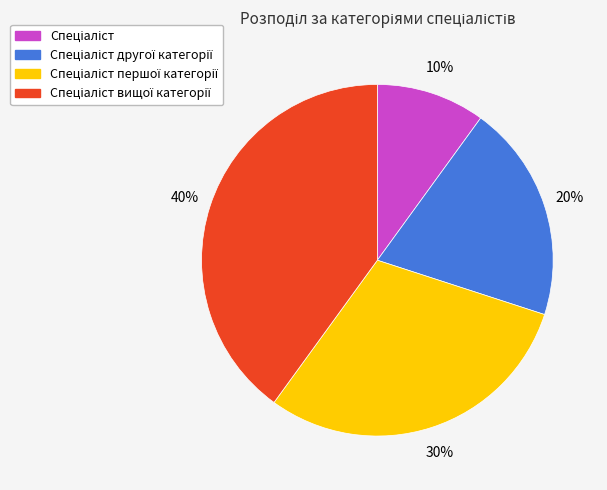

Does any single category account for the majority?

No